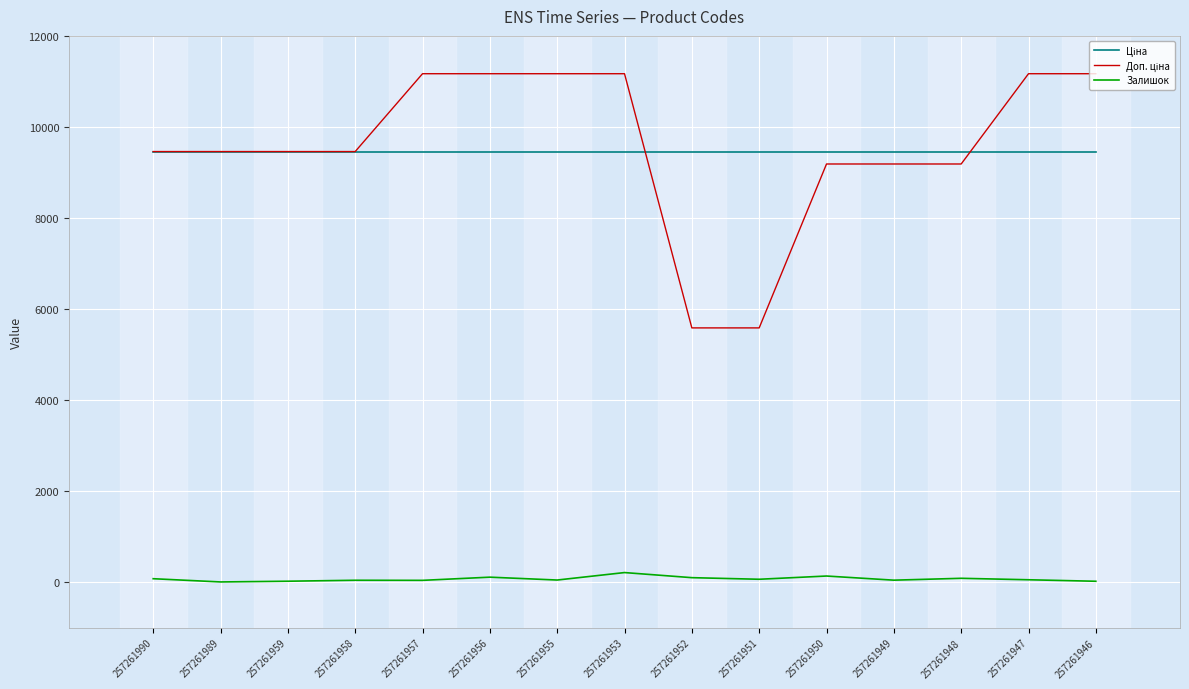

What is the sum of the Доп. ціна values at 257261948 and 257261958?

18644.8